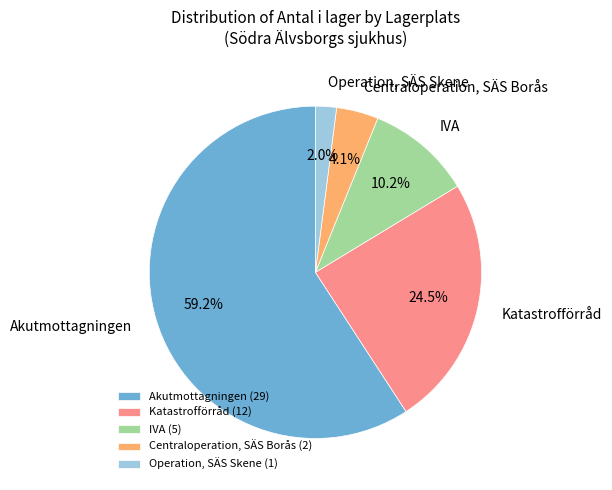

How many slices are in this pie chart?

5